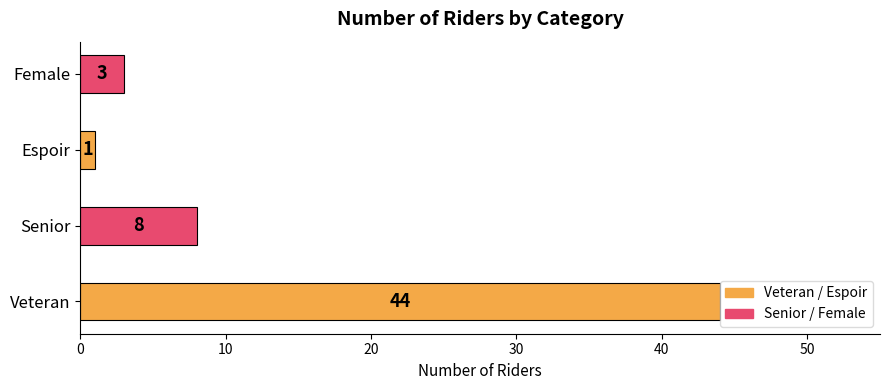

What is the minimum value shown in the chart?

1